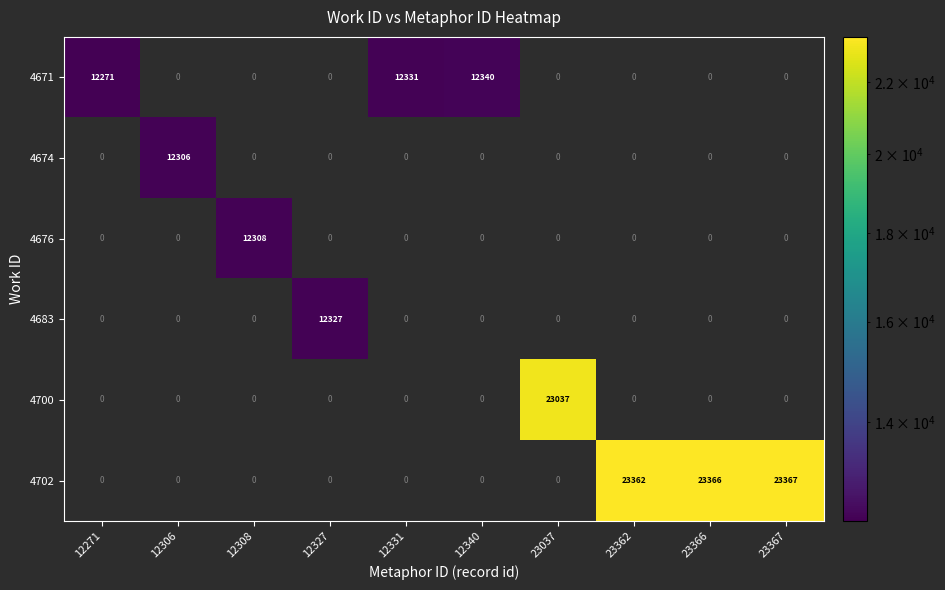

Count the number of categories in the chart.

10